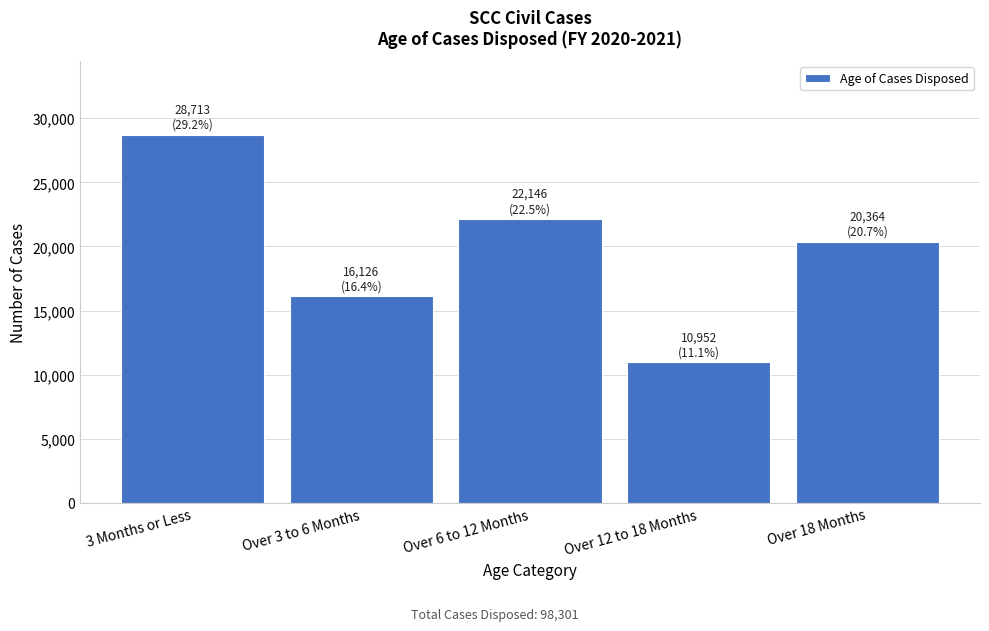

Reading left to right, transcribe all the data shown in this chart.

28713	16126	22146	10952	20364